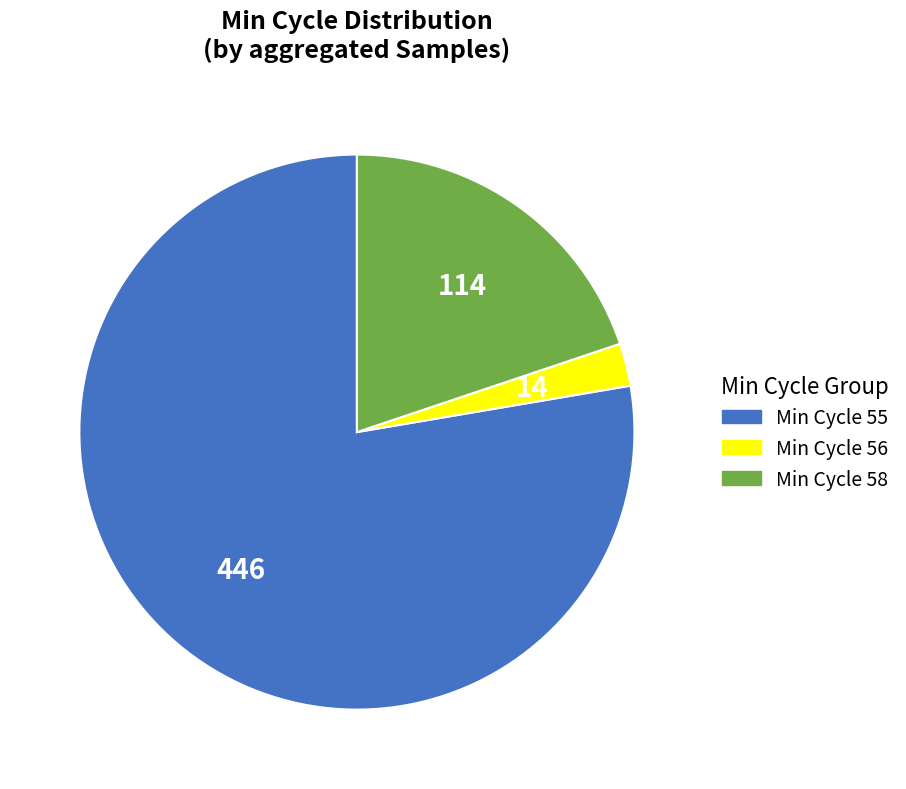

Does any single category account for the majority?

Yes